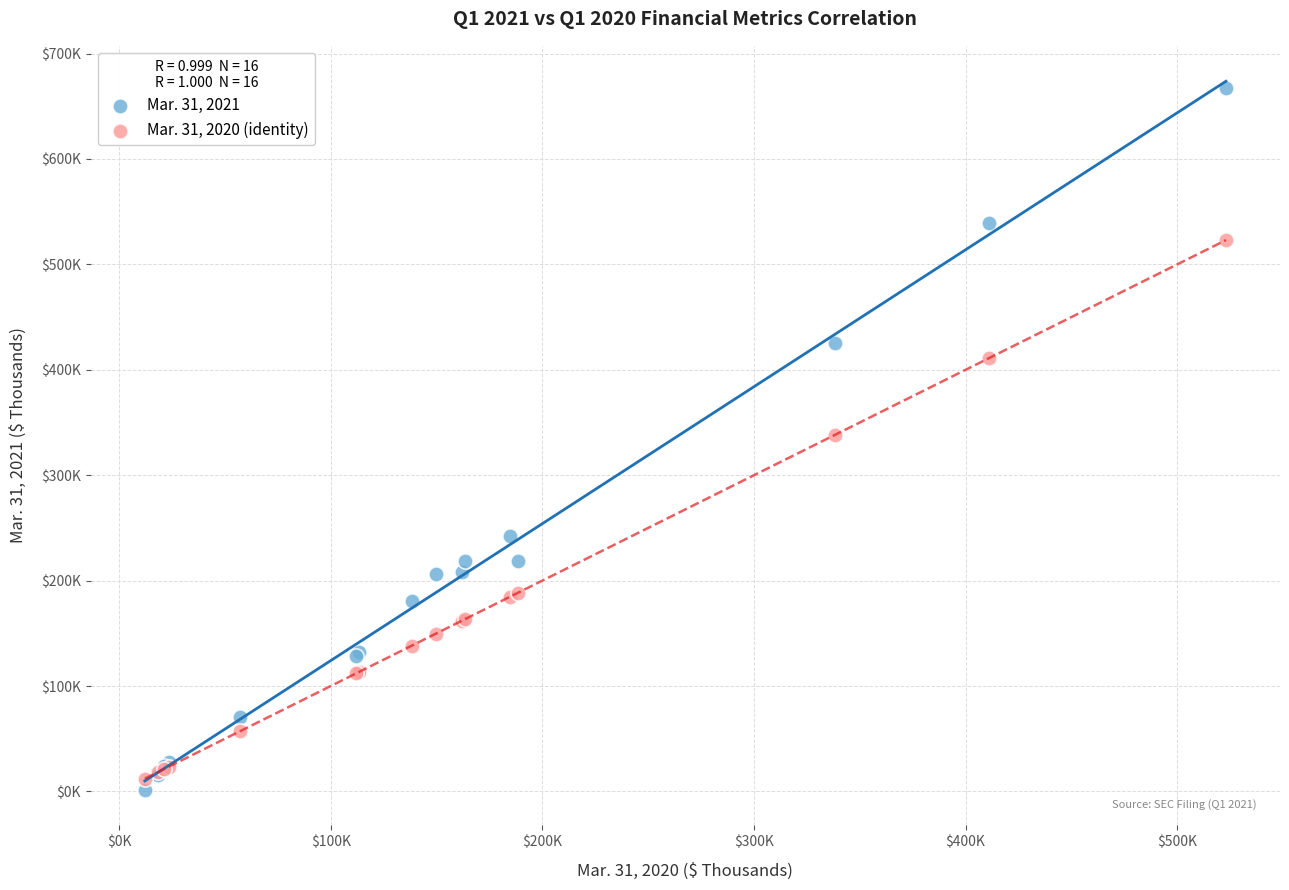

What are all the series names shown in the legend?

Mar. 31, 2021, Mar. 31, 2020 (identity)